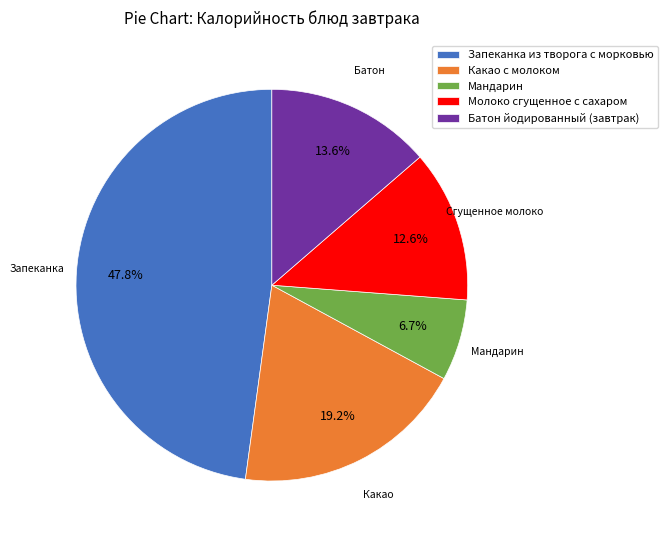

How many slices are in this pie chart?

5